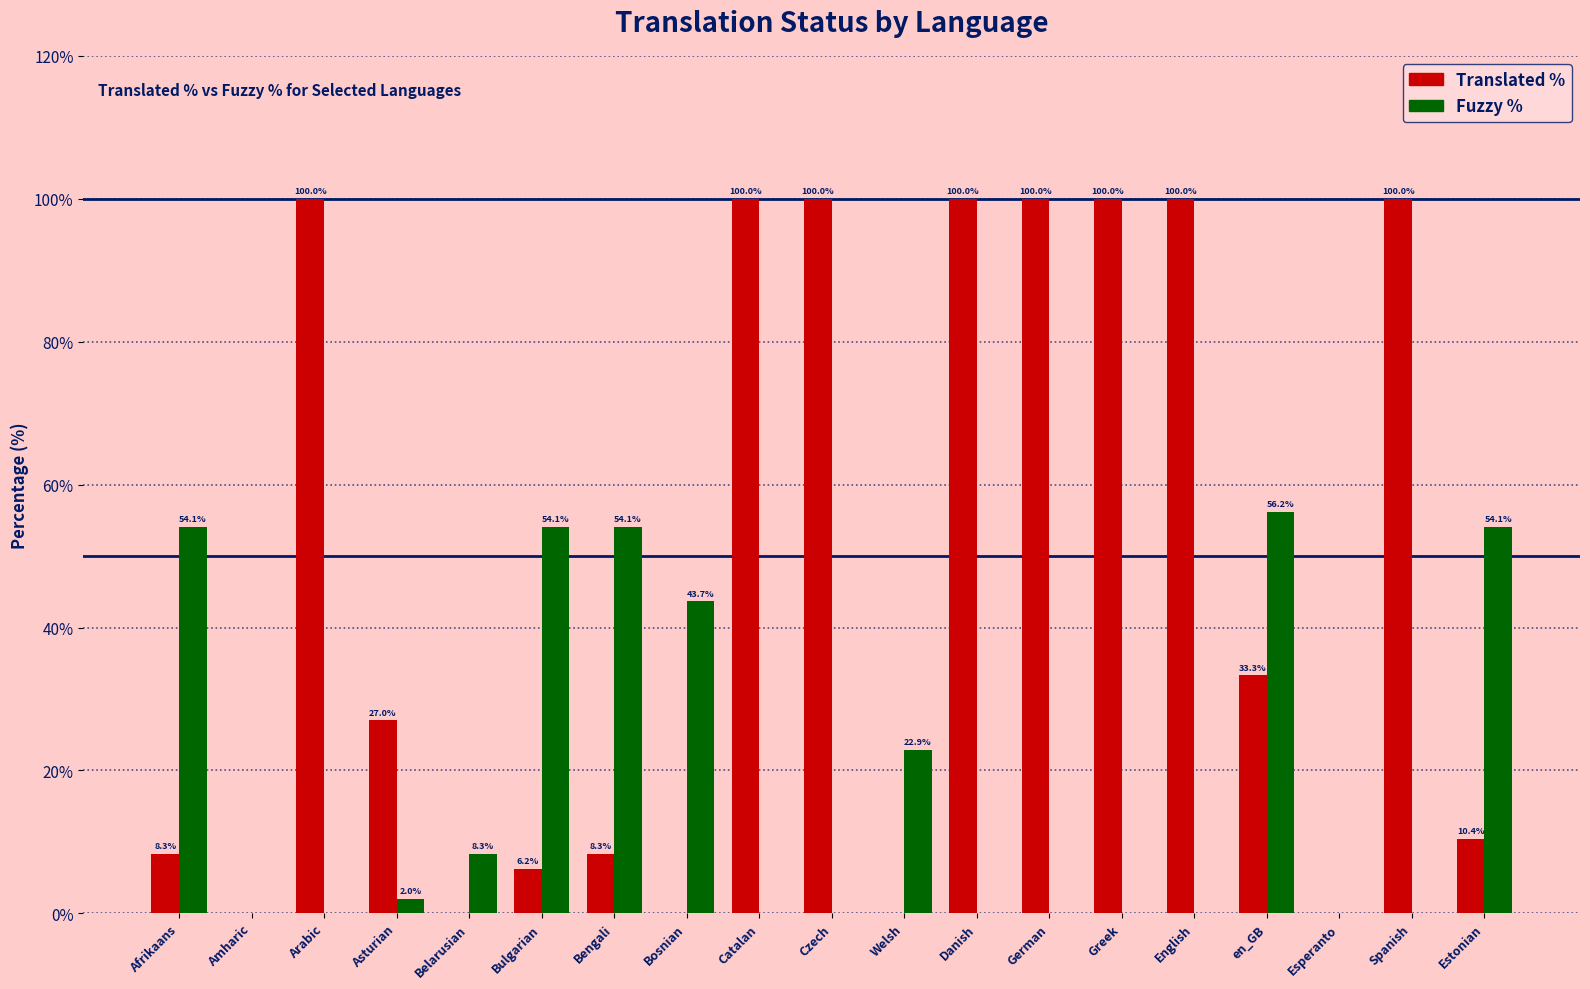

What is the total value across all series at Czech?

100.0